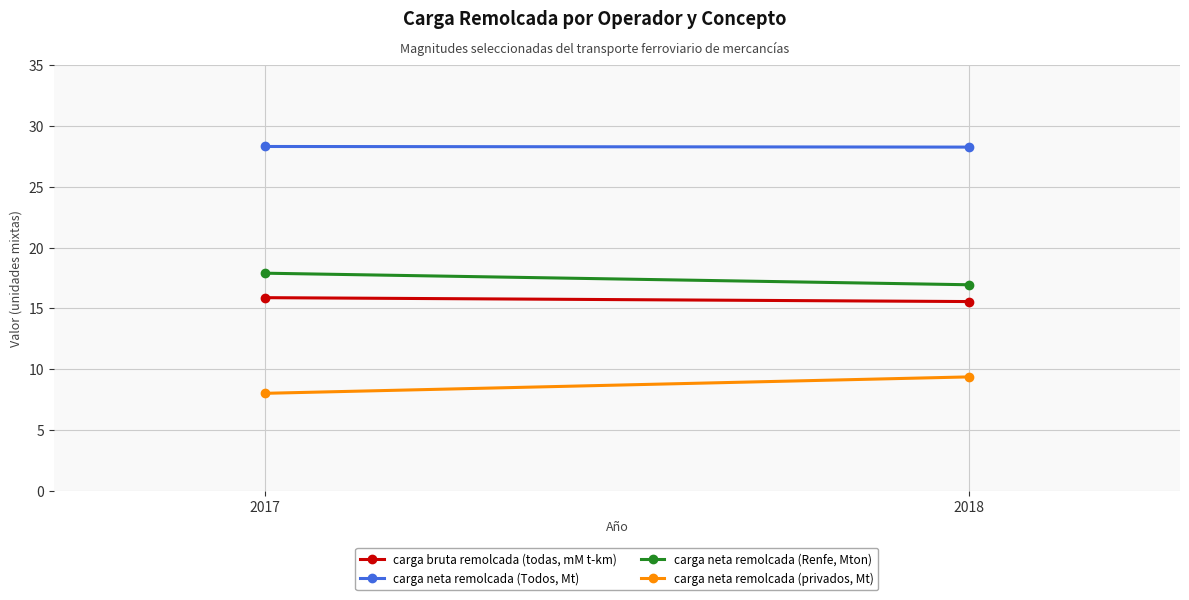

At which category is the sum across all series the highest?

2018